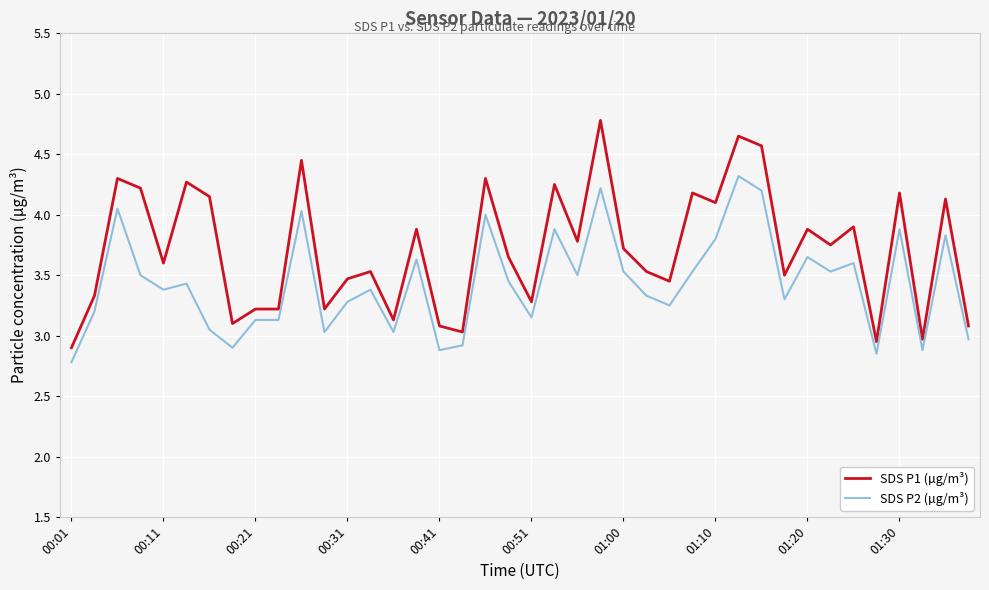

What is the smallest value displayed?

2.8